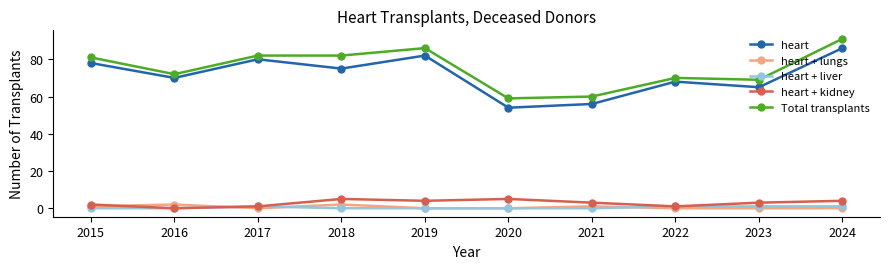

True or false: heart + liver has a value of 0 at 2019.

True